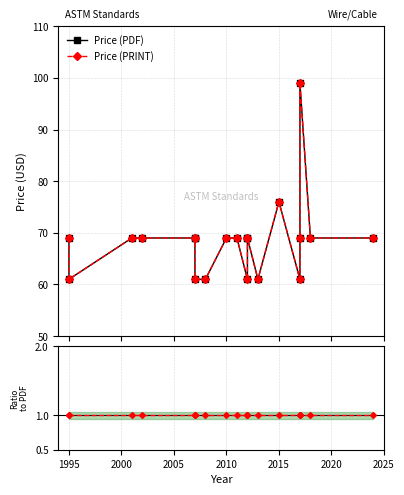

The value of Price (PDF) at 2015 is 120. True or false?

False